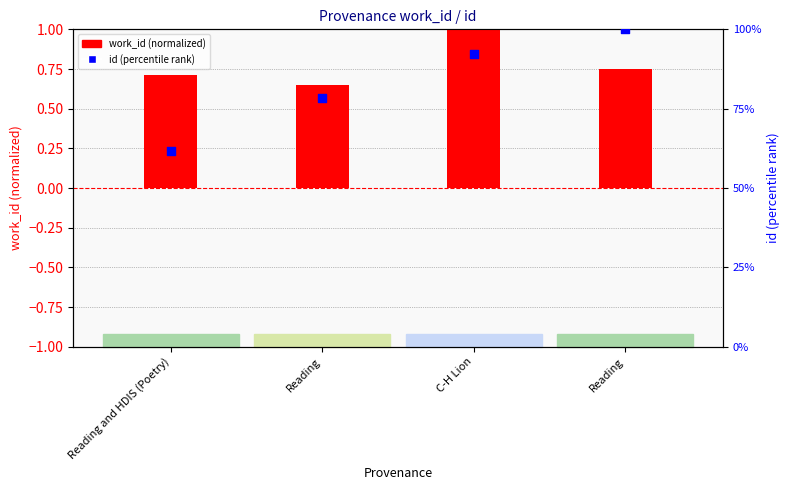

Which series reaches the minimum Y coordinate?

work_id (normalized)